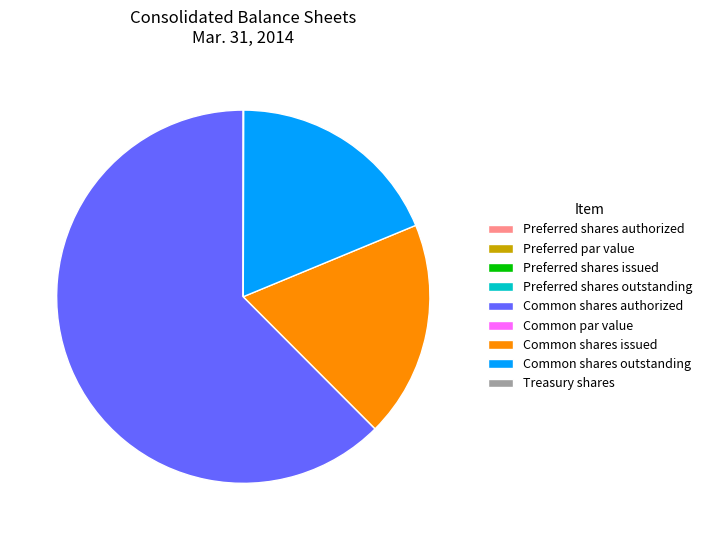

Is Common shares authorized the majority of the pie?

Yes